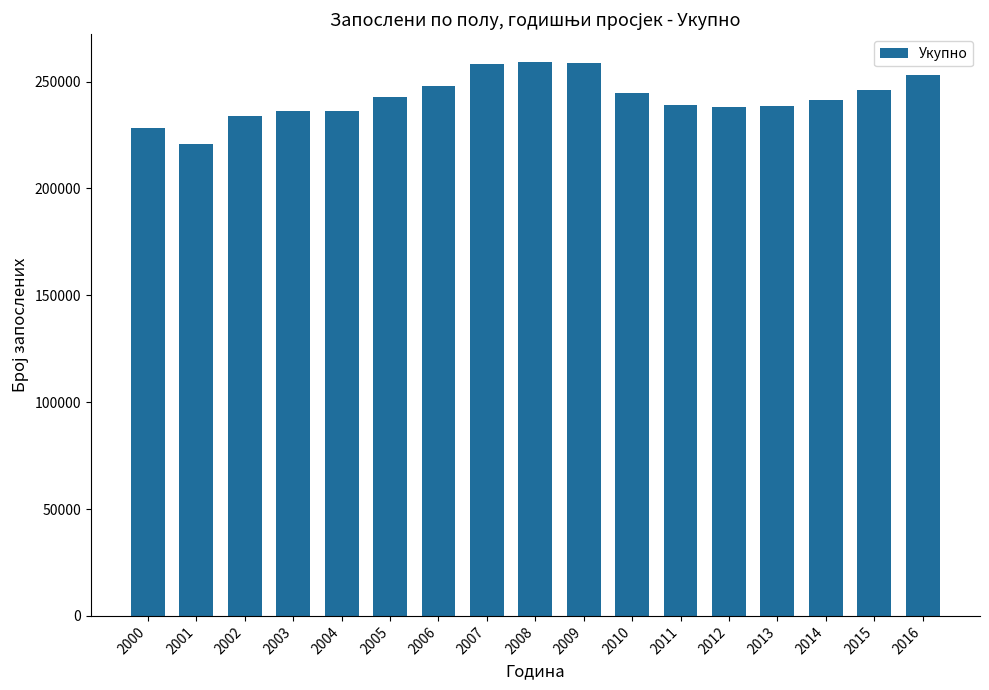

Is it true that the value at 2014 is 241544?

True